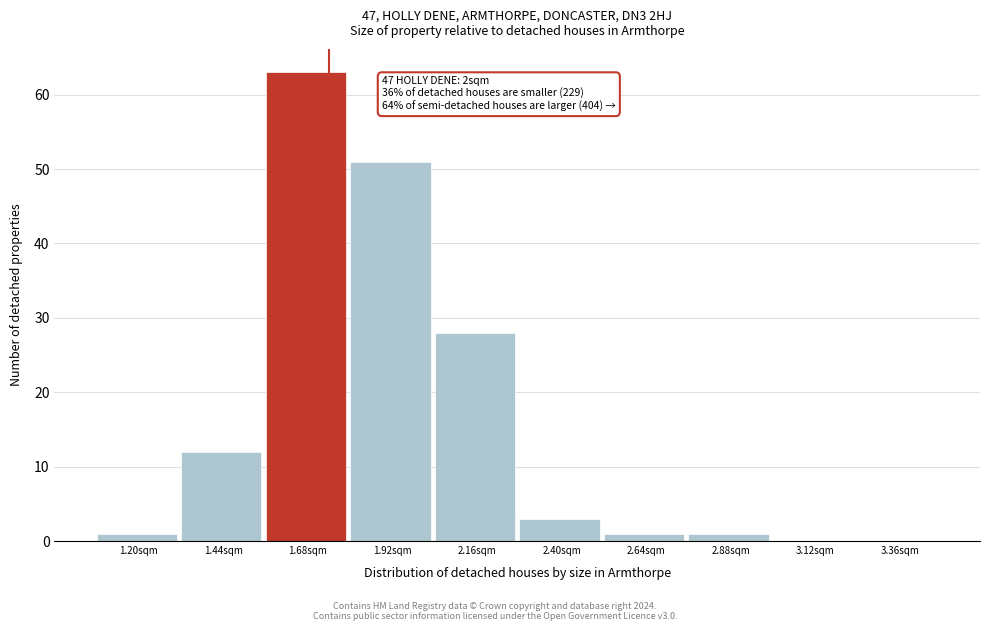

Reading left to right, transcribe all the data shown in this chart.

1.20sqm=1	1.44sqm=12	1.68sqm=63	1.92sqm=51	2.16sqm=28	2.40sqm=3	2.64sqm=1	2.88sqm=1	3.12sqm=0	3.36sqm=0